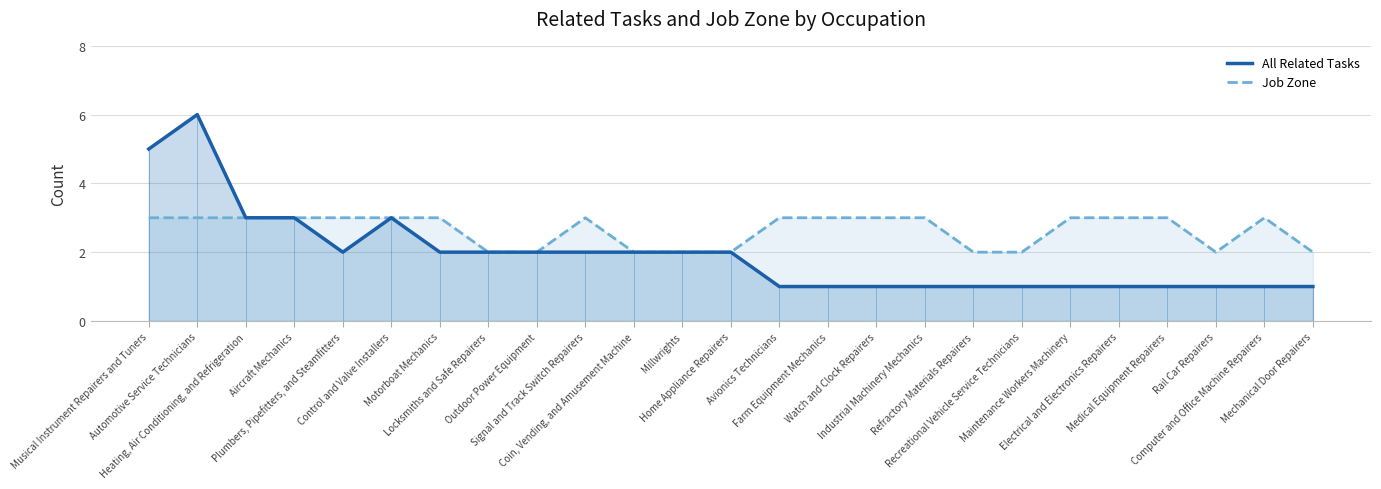

What is the sum of the Job Zone values at Control and Valve Installers and Refractory Materials Repairers?

5